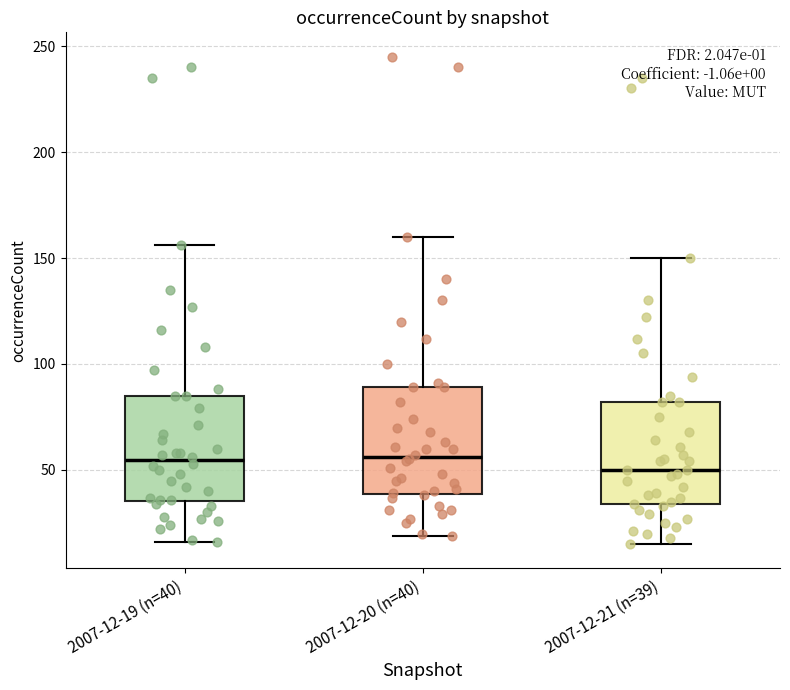

Reading left to right, read every box against the y-axis: the position of its median line, the range the box covers, and the ends of its whiskers. The values are not printed on the chart, so give them approximately, as read against the axis.

2007-12-19 (n=40): median 55, box 35 to 85, whiskers 15 to 155
2007-12-20 (n=40): median 55, box 40 to 90, whiskers 20 to 160
2007-12-21 (n=39): median 50, box 35 to 80, whiskers 15 to 150